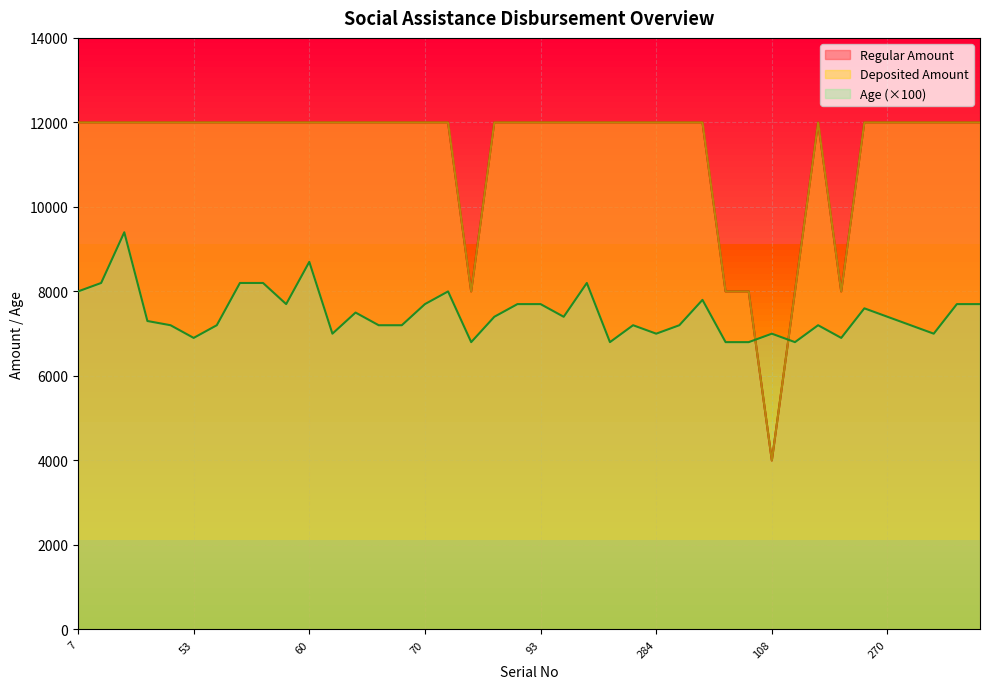

What is the sum of all Age values?

298900